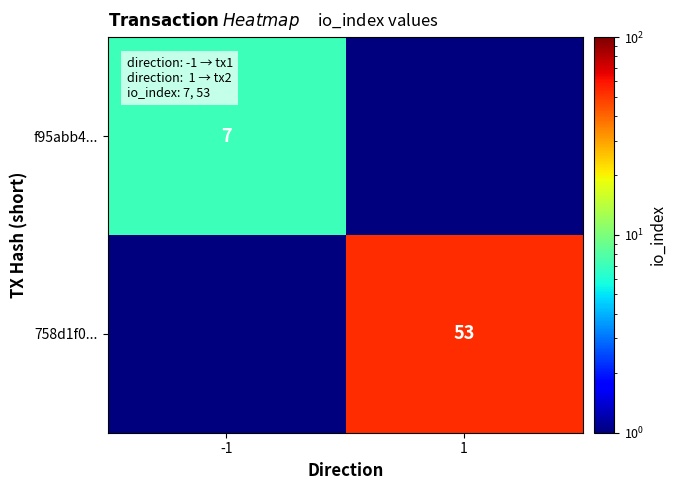

Is it true that f95abb4... equals 2.9 at -1?

False